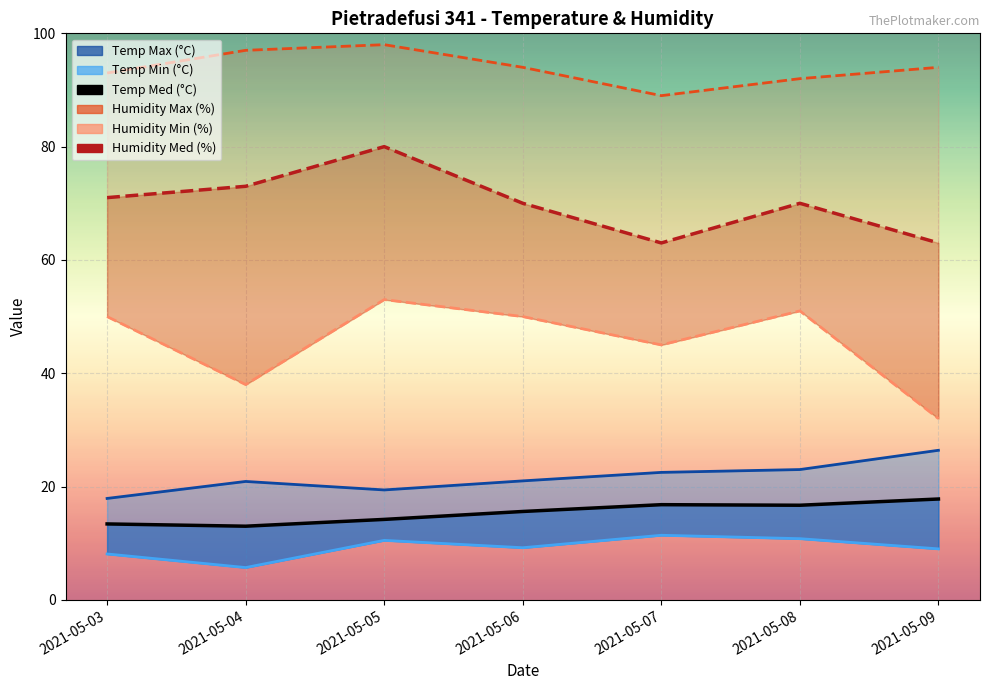

Which has a higher value, 2021-05-05 or 2021-05-09?

2021-05-09